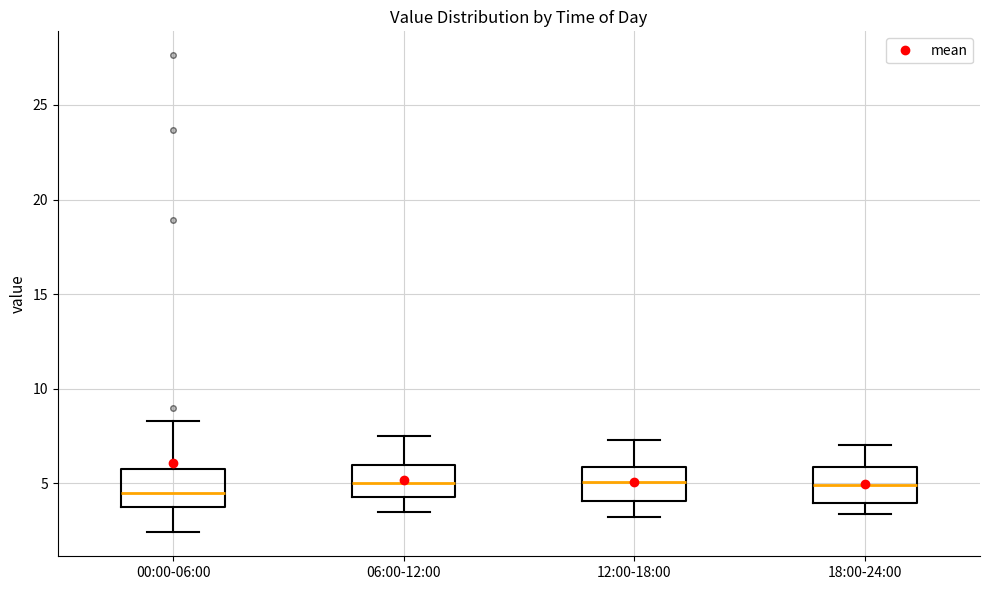

Where is the lower edge of the box for 00:00-06:00 on the y-axis? The values are not printed on the chart, so give them approximately, as read against the axis.

3.5